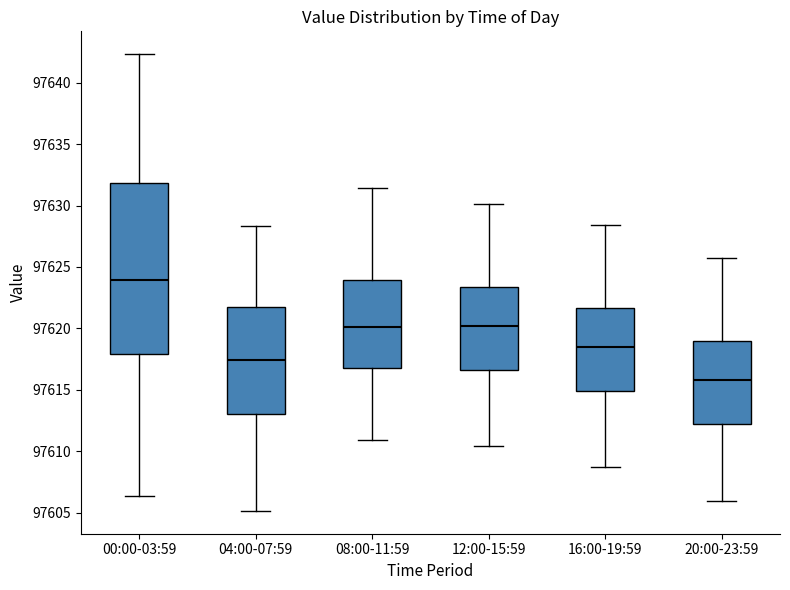

Reading left to right, transcribe this box plot: for each box, give where its median line is, the range the box spans, and where its two whiskers end, as read against the y-axis. The values are not printed on the chart, so give them approximately, as read against the axis.

00:00-03:59: median 97624.0, box 97618.0 to 97632.0, whiskers 97606.5 to 97642.5
04:00-07:59: median 97617.5, box 97613.0 to 97621.5, whiskers 97605.0 to 97628.5
08:00-11:59: median 97620.0, box 97617.0 to 97624.0, whiskers 97611.0 to 97631.5
12:00-15:59: median 97620.0, box 97616.5 to 97623.5, whiskers 97610.5 to 97630.0
16:00-19:59: median 97618.5, box 97615.0 to 97621.5, whiskers 97608.5 to 97628.5
20:00-23:59: median 97616.0, box 97612.0 to 97619.0, whiskers 97606.0 to 97625.5